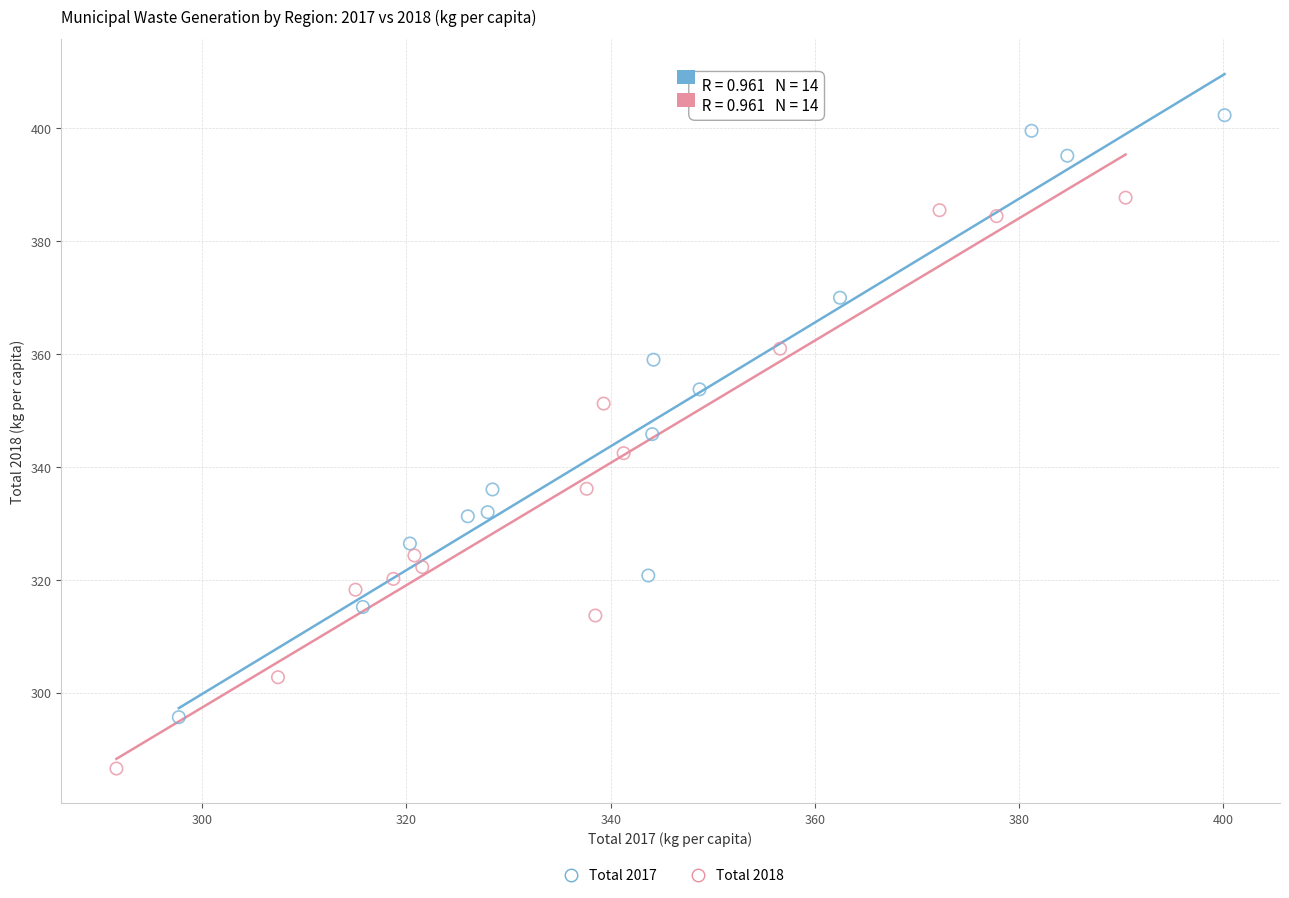

Which series reaches the maximum Y coordinate?

Total 2017